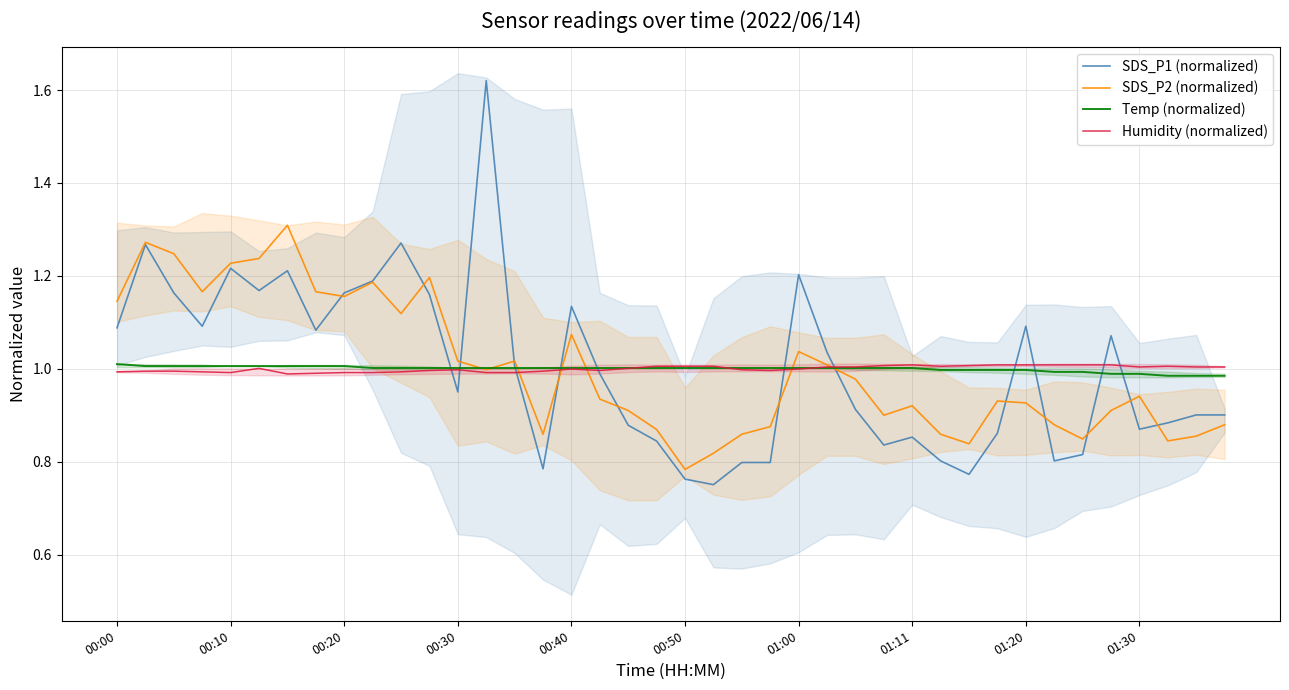

Is the value of SDS_P2 (normalized) at 01:11 greater than the value of SDS_P1 (normalized) at 00:20?

No